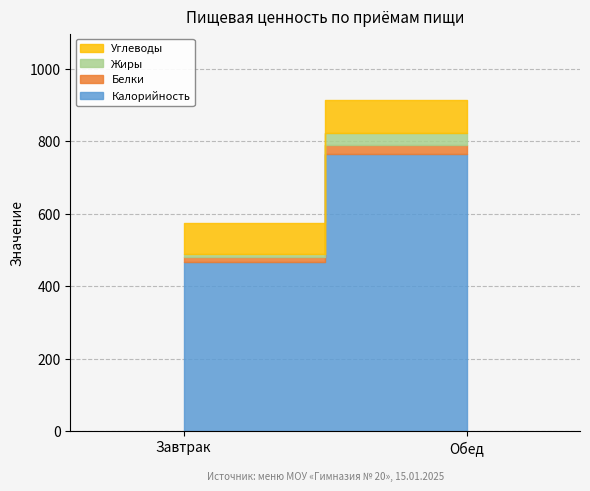

What is the highest value of the Углеводы series?

91.2